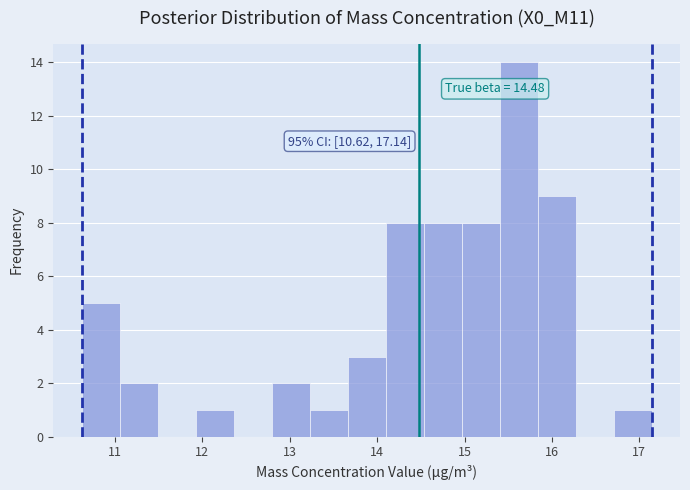

Over which range of the x-axis is the bar tallest?

15.4 to 15.8